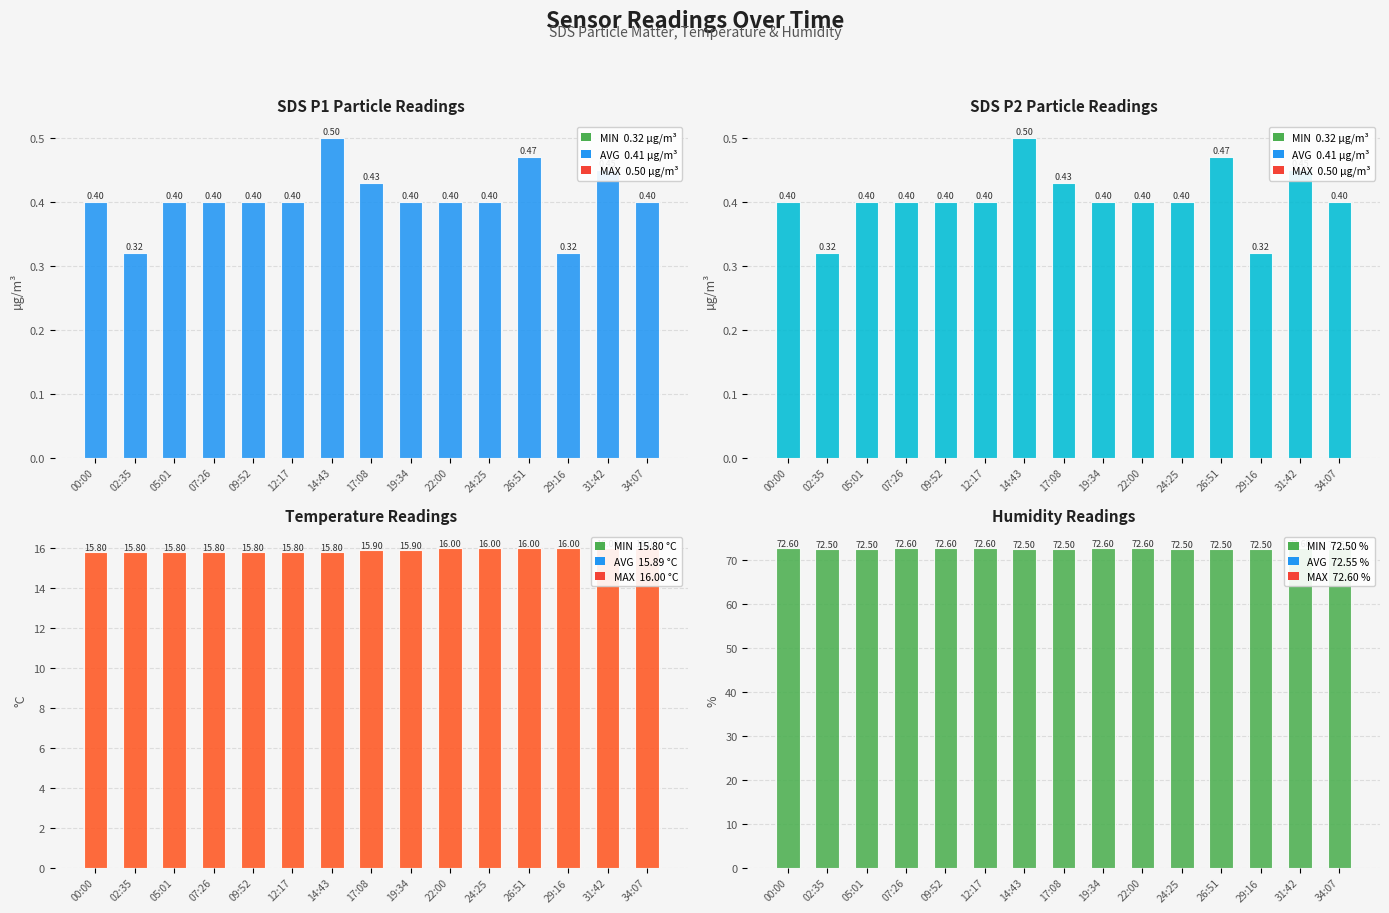

At which label is SDS_P1 closest to 0?

02:35